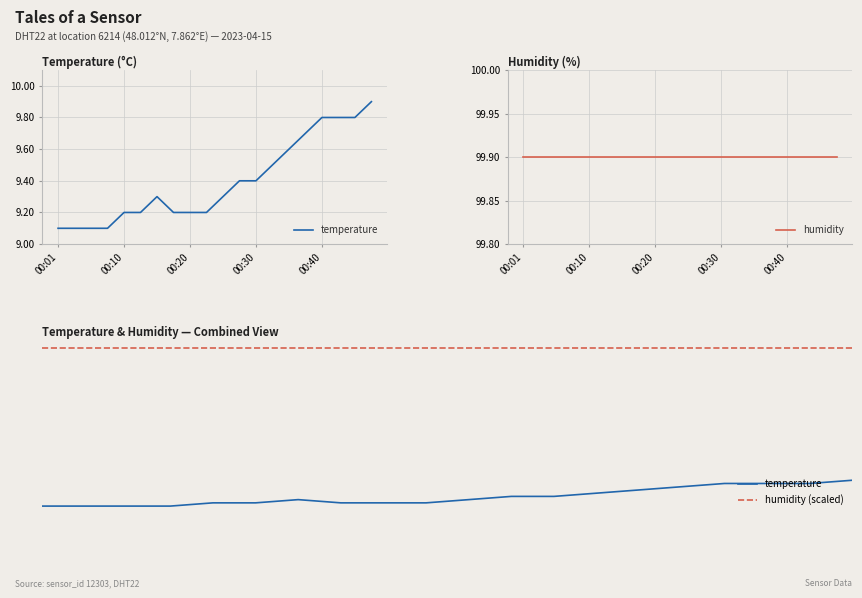

True or false: temperature and humidity (scaled) cross at least once.

False